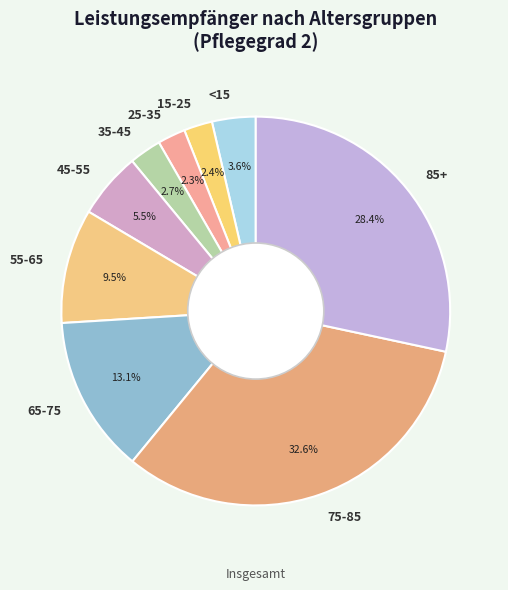

Count the number of slices in the pie.

9